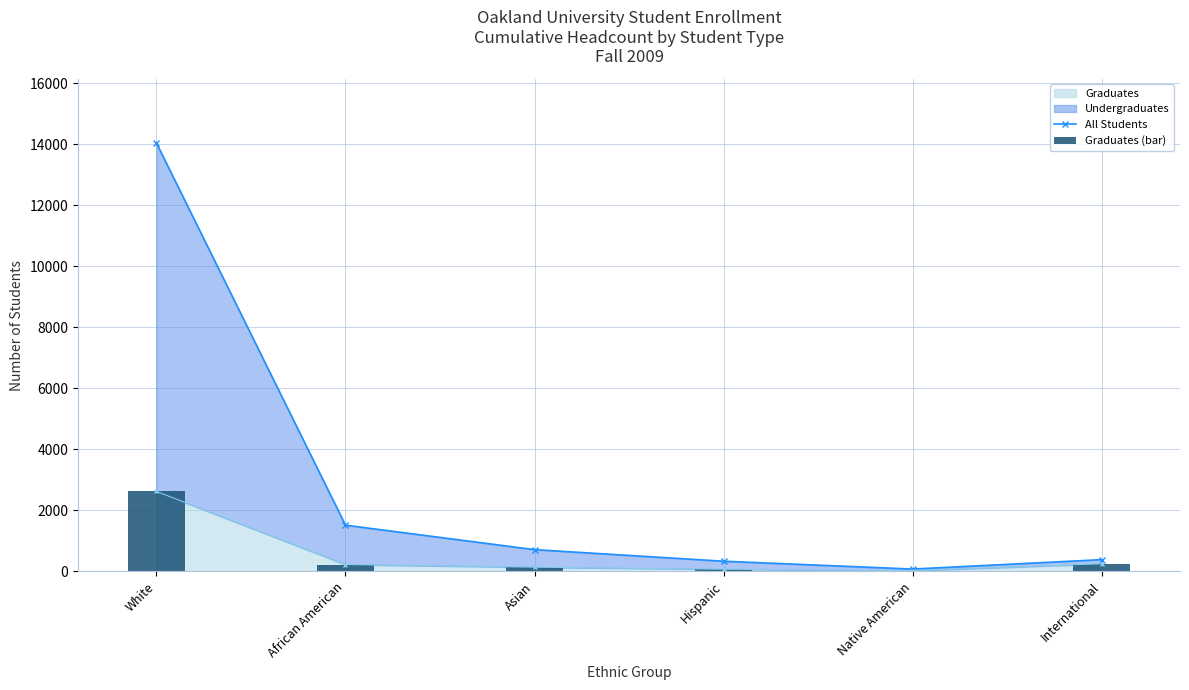

Where does the Graduates (bar) series first go above 223?

White